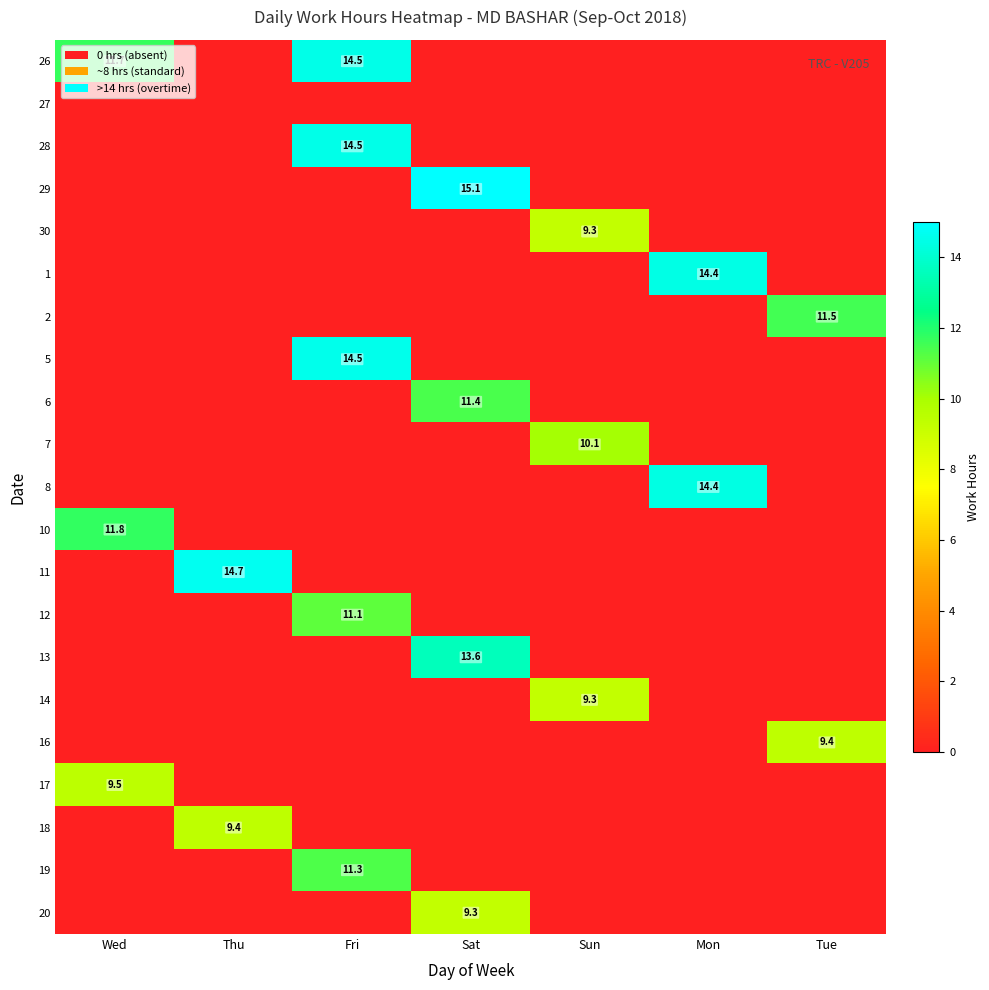

The value of 13 at Sat is 13.6. True or false?

True